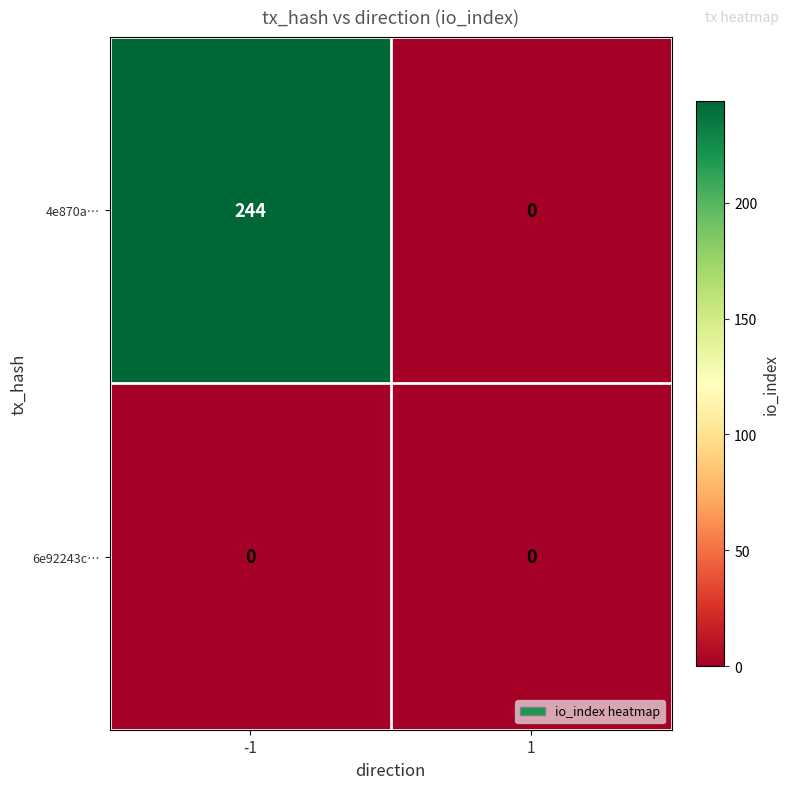

Reading right to left, transcribe all the data shown in this chart.

4e870a…: 1=0	-1=244
6e92243c…: 1=0	-1=0